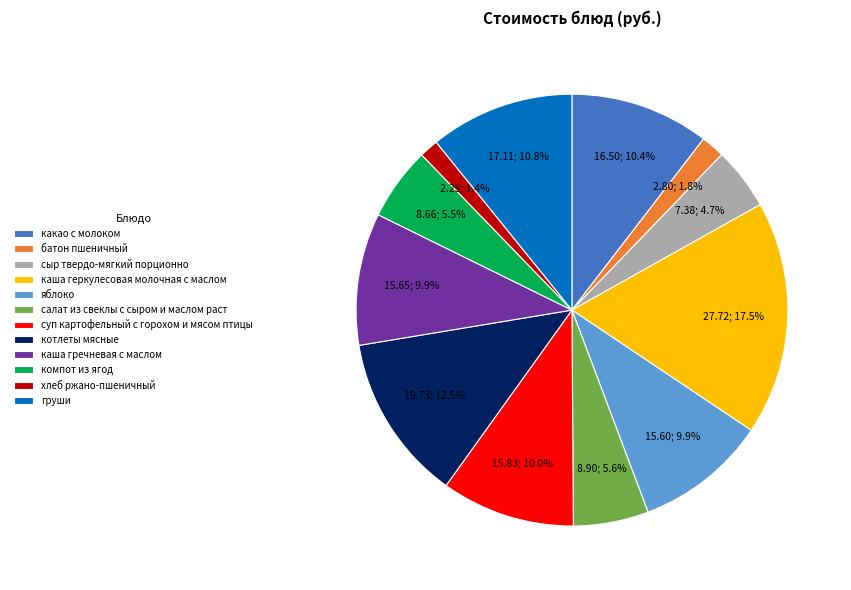

How many segments does this pie chart have?

12